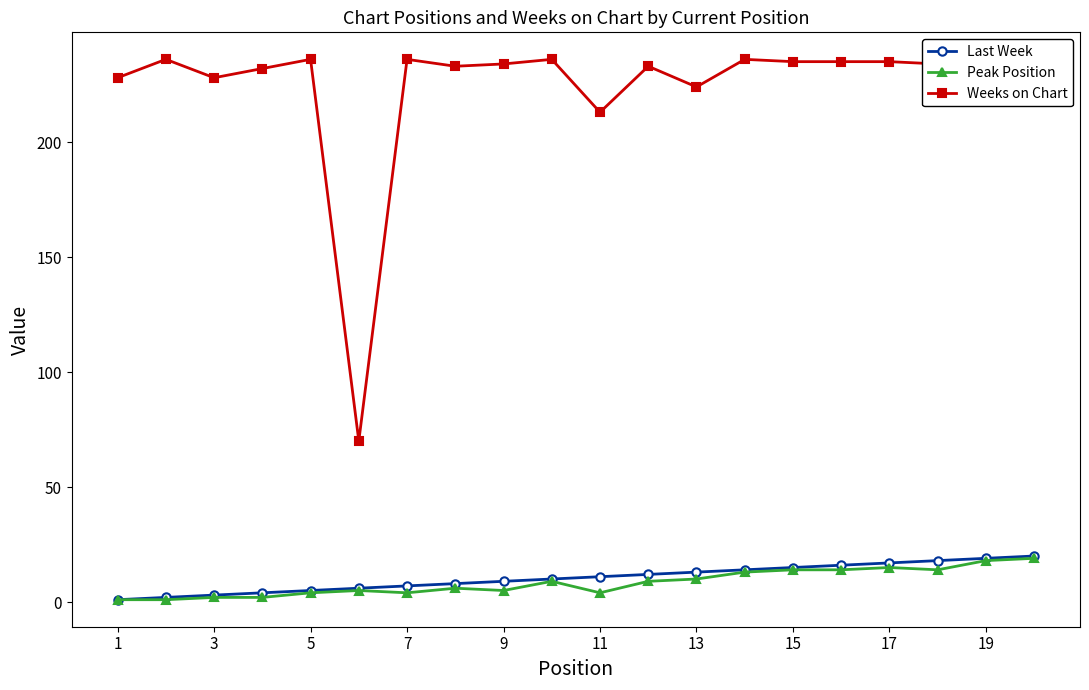

True or false: Last Week and Peak Position intersect in this chart.

False